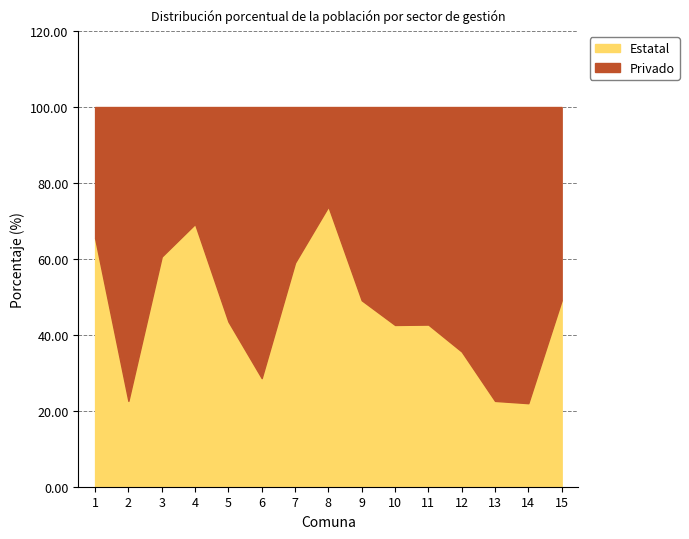

How many times do Privado and Estatal cross each other?

5